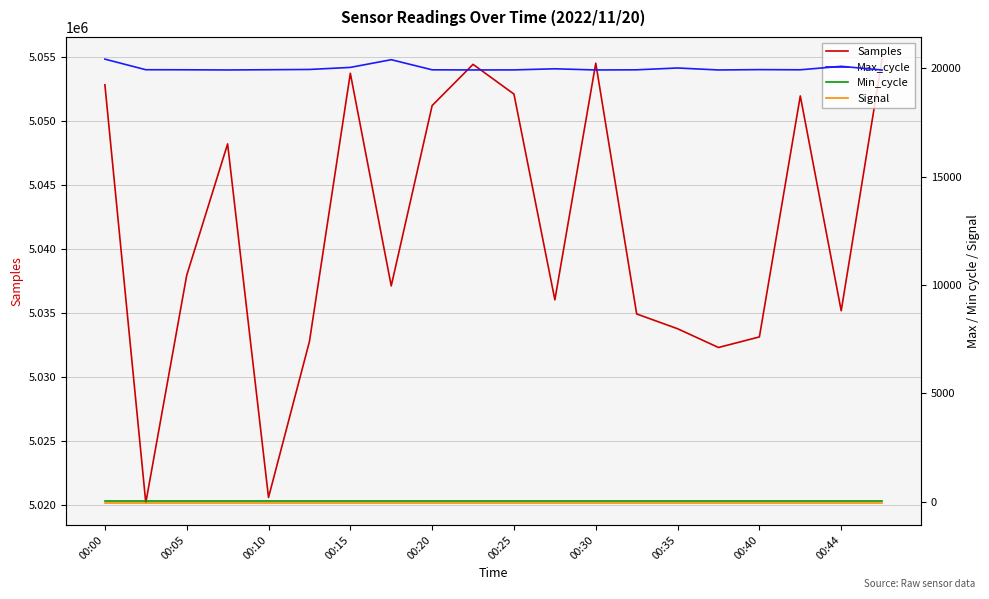

The value of Samples at 00:20 is 2415247. True or false?

False